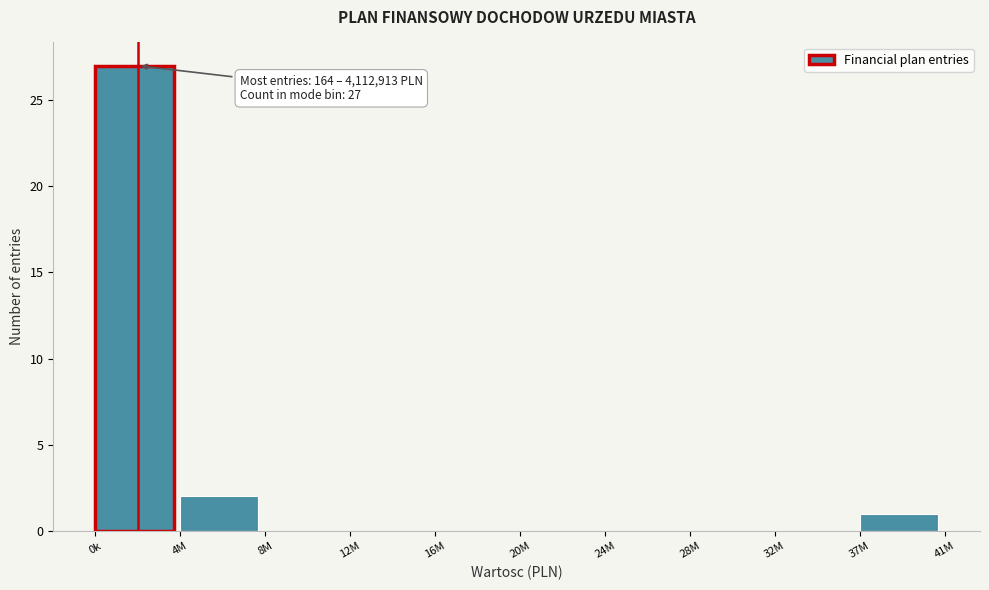

Reading right to left, what are all the values shown in this chart?

37M=1	32M=0	28M=0	24M=0	20M=0	16M=0	12M=0	8M=0	4M=2	0k=27